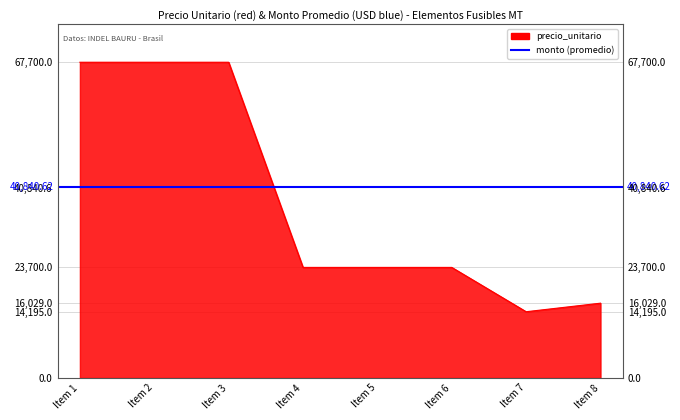

How many data points are above 23700?

3